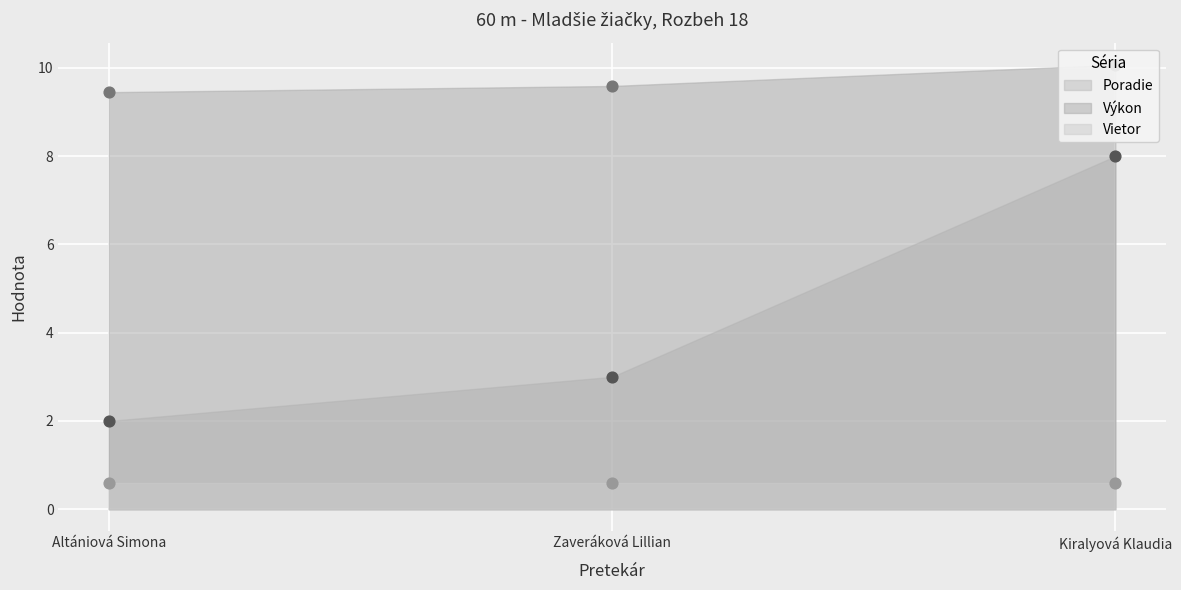

Which series reaches the minimum Y coordinate?

Poradie